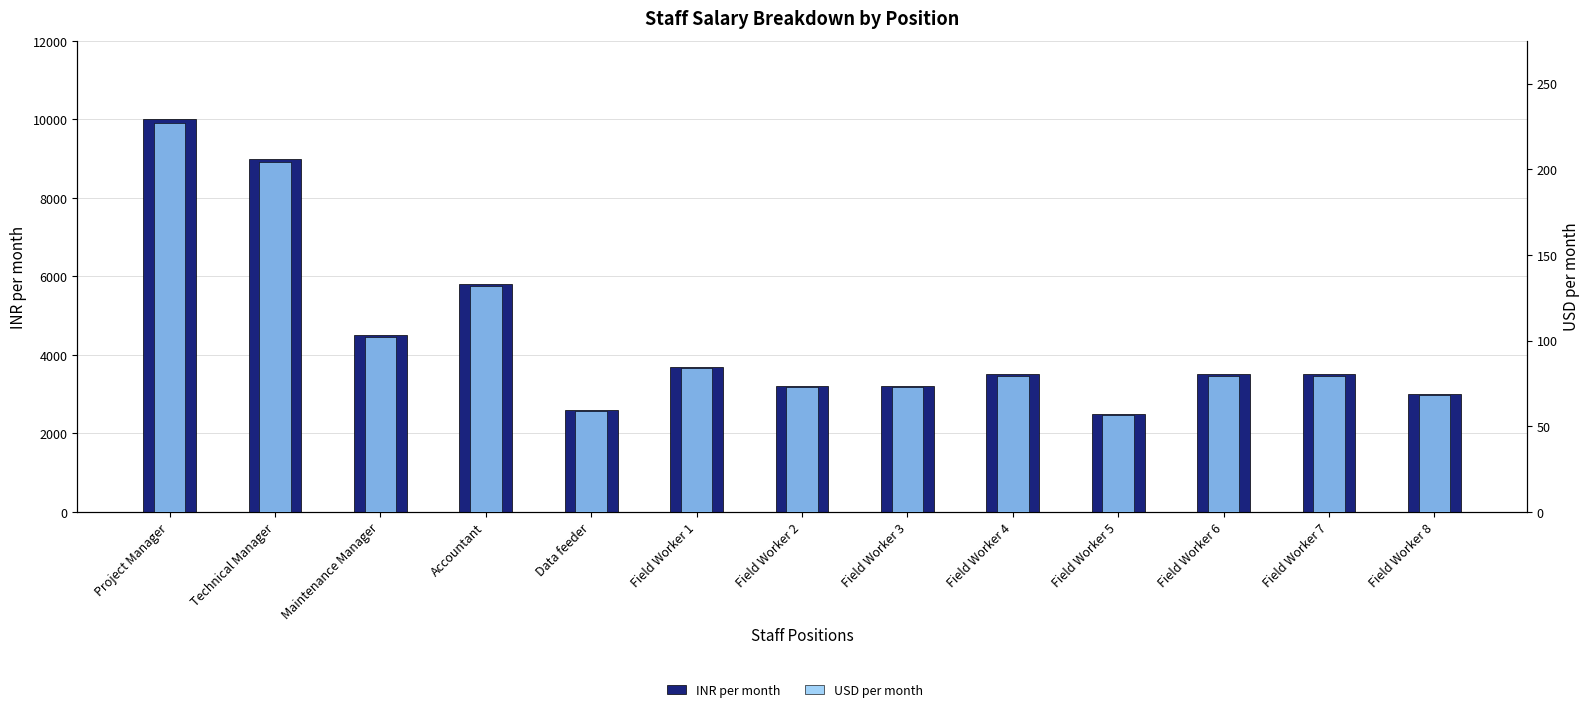

True or false: USD per month has a value of 72.7 at Field Worker 2.

True